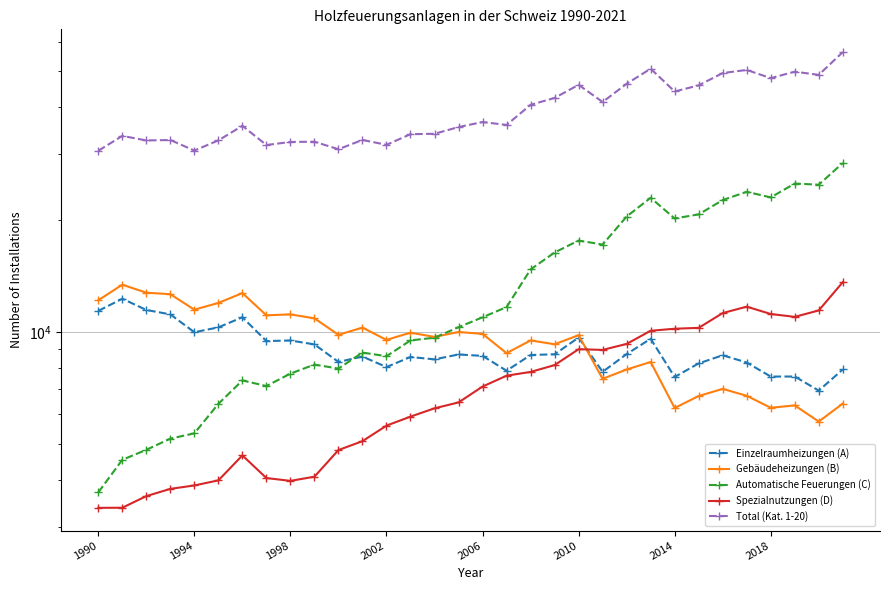

How many values in the Automatische Feuerungen (C) series exceed 10935?

15